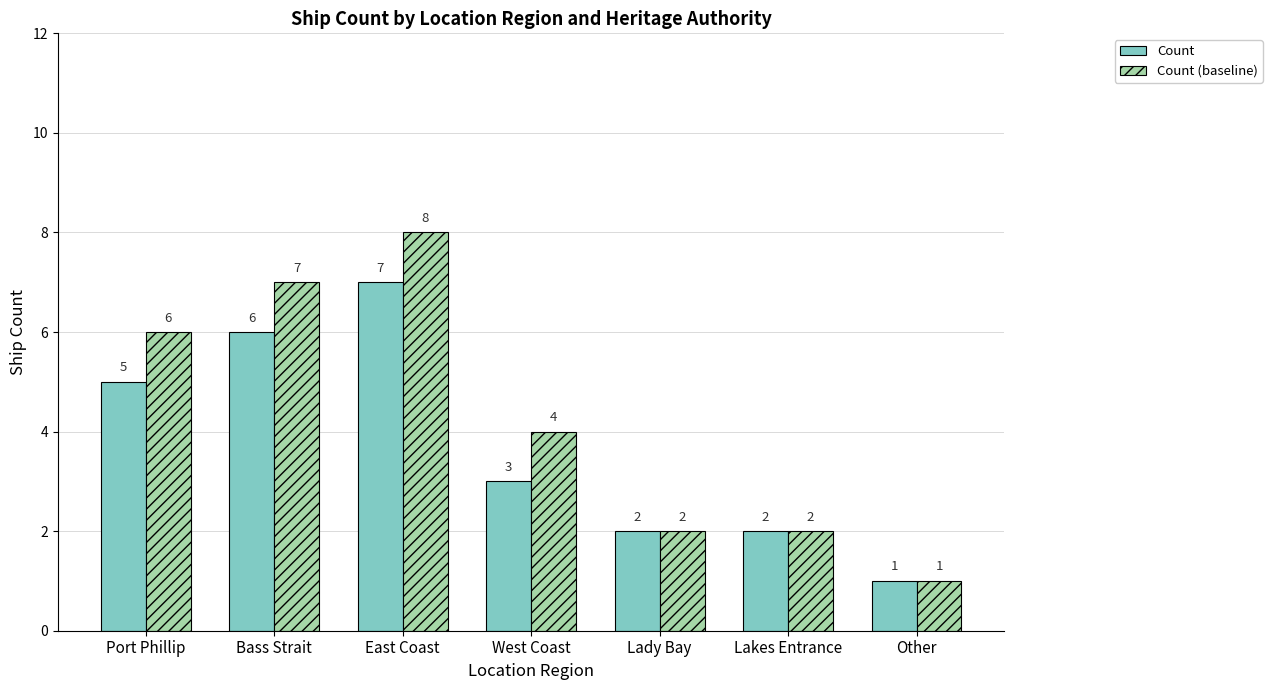

What is the label of the 4th bar from the left?

West Coast